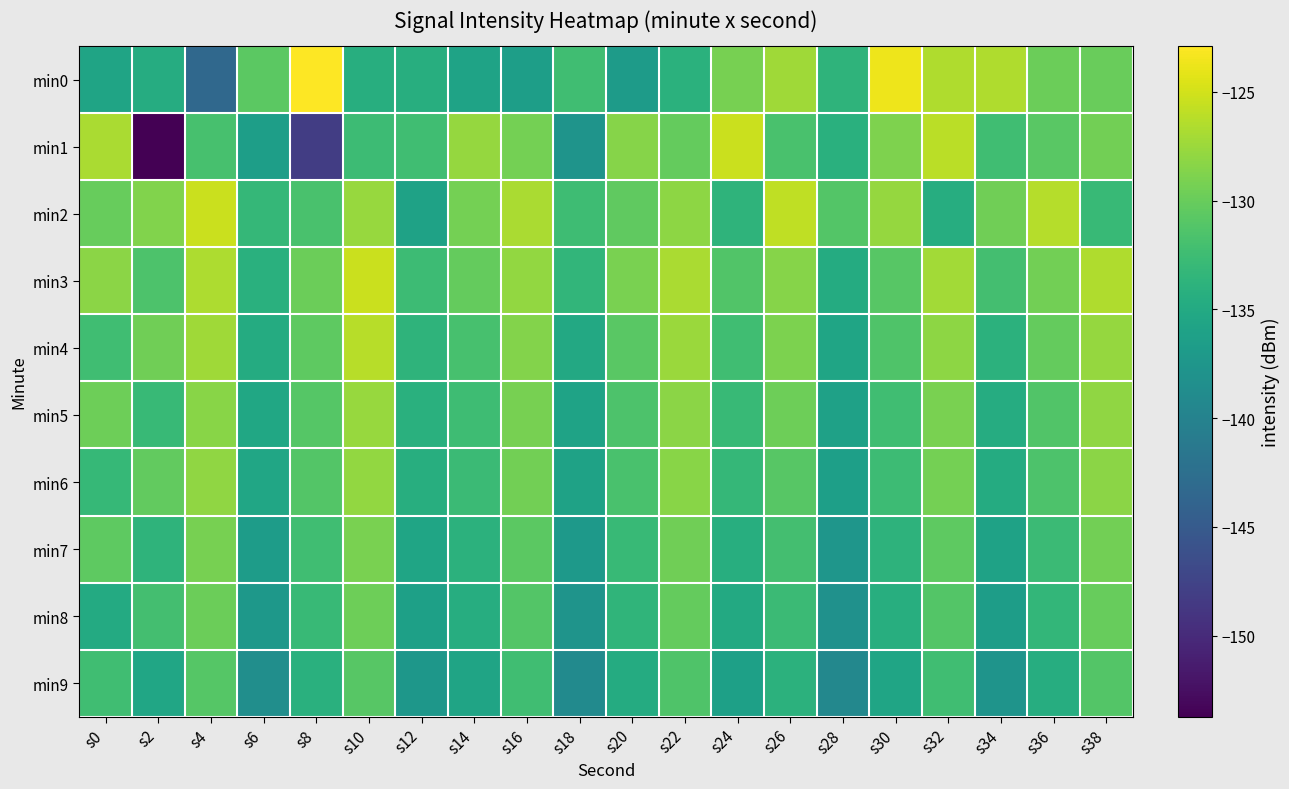

Reading left to right, extract all data points from this chart.

min0: s0=-135.8	s2=-134.6	s4=-143.3	s6=-130.6	s8=-122.9	s10=-134.4	s12=-134.4	s14=-135.8	s16=-136.4	s18=-132.4	s20=-136.8	s22=-134.1	s24=-129.3	s26=-127.2	s28=-133.7	s30=-123.7	s32=-126.6	s34=-126.6	s36=-129.8	s38=-129.9
min1: s0=-126.8	s2=-153.7	s4=-131.9	s6=-136.5	s8=-148.1	s10=-132.6	s12=-132.4	s14=-127.8	s16=-129.4	s18=-137.8	s20=-128.5	s22=-130.2	s24=-125.3	s26=-131.7	s28=-134.2	s30=-128.9	s32=-126.1	s34=-132.4	s36=-130.8	s38=-129.5
min2: s0=-130.1	s2=-128.7	s4=-125.4	s6=-133.2	s8=-131.8	s10=-127.6	s12=-135.9	s14=-129.3	s16=-126.8	s18=-132.5	s20=-130.4	s22=-128.1	s24=-133.7	s26=-125.9	s28=-131.2	s30=-127.8	s32=-134.5	s34=-129.6	s36=-126.3	s38=-132.9
min3: s0=-128.3	s2=-131.5	s4=-126.7	s6=-134.1	s8=-129.8	s10=-125.4	s12=-132.6	s14=-130.2	s16=-127.9	s18=-133.4	s20=-129.1	s22=-126.8	s24=-131.3	s26=-128.5	s28=-134.7	s30=-130.9	s32=-127.2	s34=-132.1	s36=-129.4	s38=-126.6
min4: s0=-132.4	s2=-129.6	s4=-127.3	s6=-134.8	s8=-130.5	s10=-126.2	s12=-133.7	s14=-131.9	s16=-128.6	s18=-135.1	s20=-130.8	s22=-127.5	s24=-132.3	s26=-129.0	s28=-135.6	s30=-131.4	s32=-128.1	s34=-133.9	s36=-130.2	s38=-127.8
min5: s0=-129.7	s2=-132.9	s4=-128.4	s6=-135.3	s8=-131.0	s10=-127.7	s12=-134.2	s14=-132.5	s16=-129.2	s18=-135.8	s20=-131.5	s22=-128.2	s24=-133.0	s26=-129.7	s28=-136.1	s30=-132.4	s32=-129.1	s34=-134.6	s36=-131.3	s38=-128.0
min6: s0=-133.1	s2=-130.3	s4=-128.0	s6=-135.5	s8=-131.2	s10=-127.9	s12=-134.4	s14=-132.7	s16=-129.4	s18=-136.0	s20=-131.7	s22=-128.4	s24=-133.2	s26=-130.9	s28=-136.3	s30=-132.6	s32=-129.3	s34=-134.8	s36=-131.5	s38=-128.2
min7: s0=-130.5	s2=-133.7	s4=-129.2	s6=-136.7	s8=-132.4	s10=-129.1	s12=-135.6	s14=-133.9	s16=-130.6	s18=-137.2	s20=-132.9	s22=-129.6	s24=-134.4	s26=-132.1	s28=-137.5	s30=-133.8	s32=-130.5	s34=-136.0	s36=-132.7	s38=-129.4
min8: s0=-134.9	s2=-132.1	s4=-129.8	s6=-137.3	s8=-133.0	s10=-129.7	s12=-136.2	s14=-134.5	s16=-131.2	s18=-137.8	s20=-133.5	s22=-130.2	s24=-135.0	s26=-132.7	s28=-138.1	s30=-134.4	s32=-131.1	s34=-136.6	s36=-133.3	s38=-130.0
min9: s0=-132.3	s2=-135.5	s4=-131.0	s6=-138.5	s8=-134.2	s10=-130.9	s12=-137.4	s14=-135.7	s16=-132.4	s18=-139.0	s20=-134.7	s22=-131.4	s24=-136.2	s26=-133.9	s28=-139.3	s30=-135.6	s32=-132.3	s34=-137.8	s36=-134.5	s38=-131.2